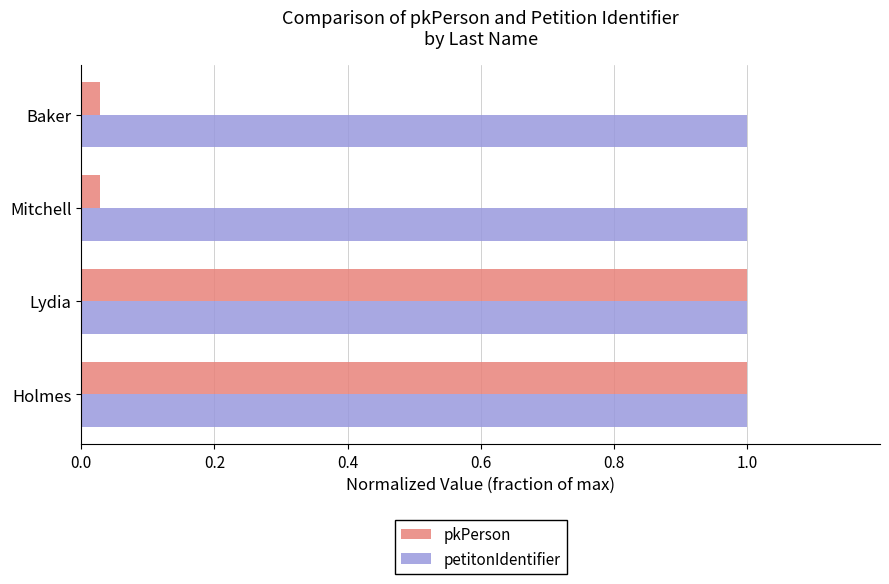

What is the sum of all pkPerson values?

2.1